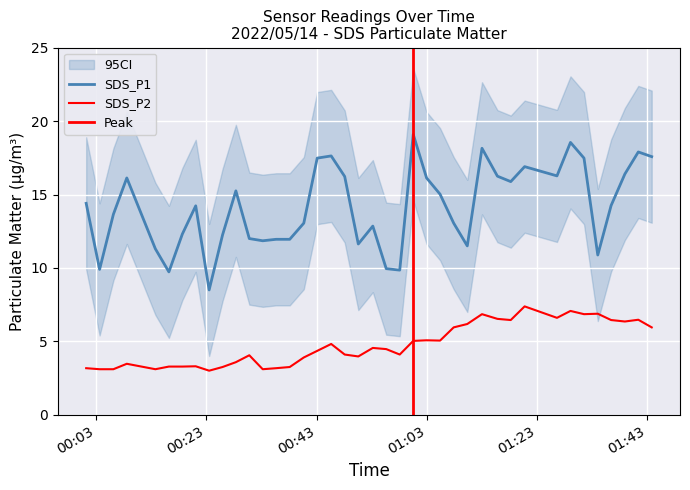

What is the approximate value of SDS_P2 at 2022/05/14 00:08:35?

3.5